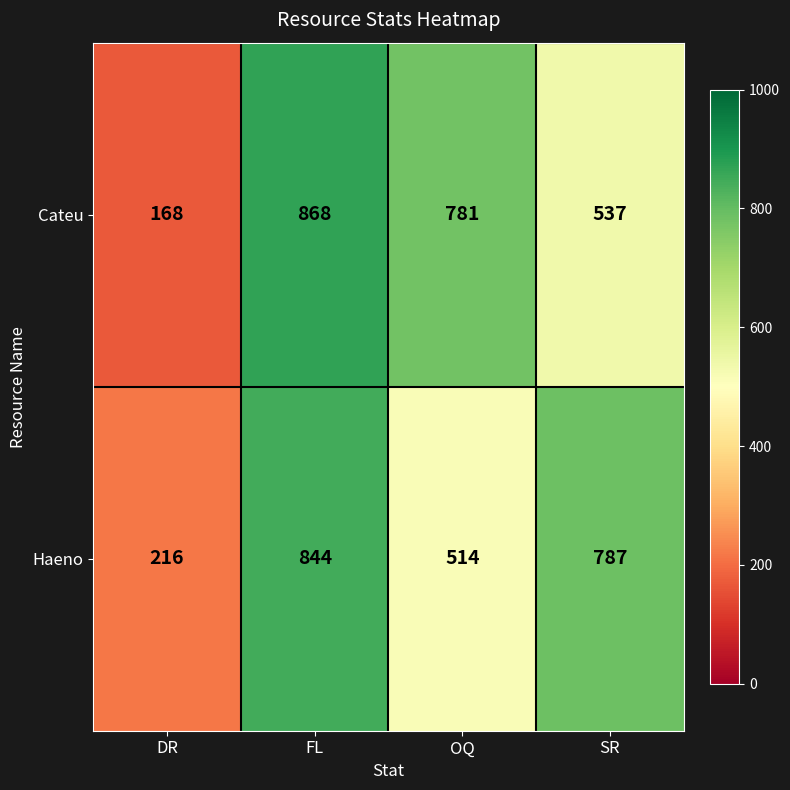

What is the sum of all Haeno values?

2361